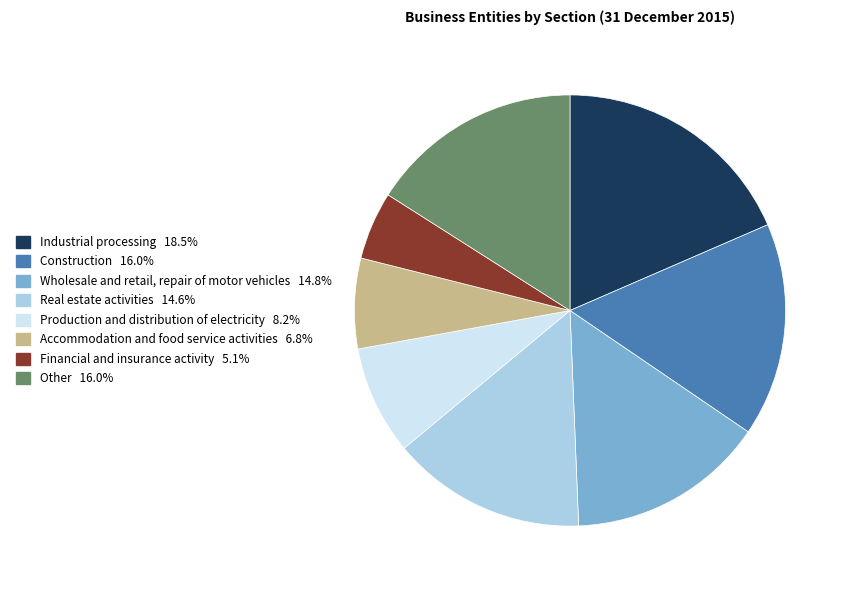

Which slice is the smallest?

Financial and insurance activity